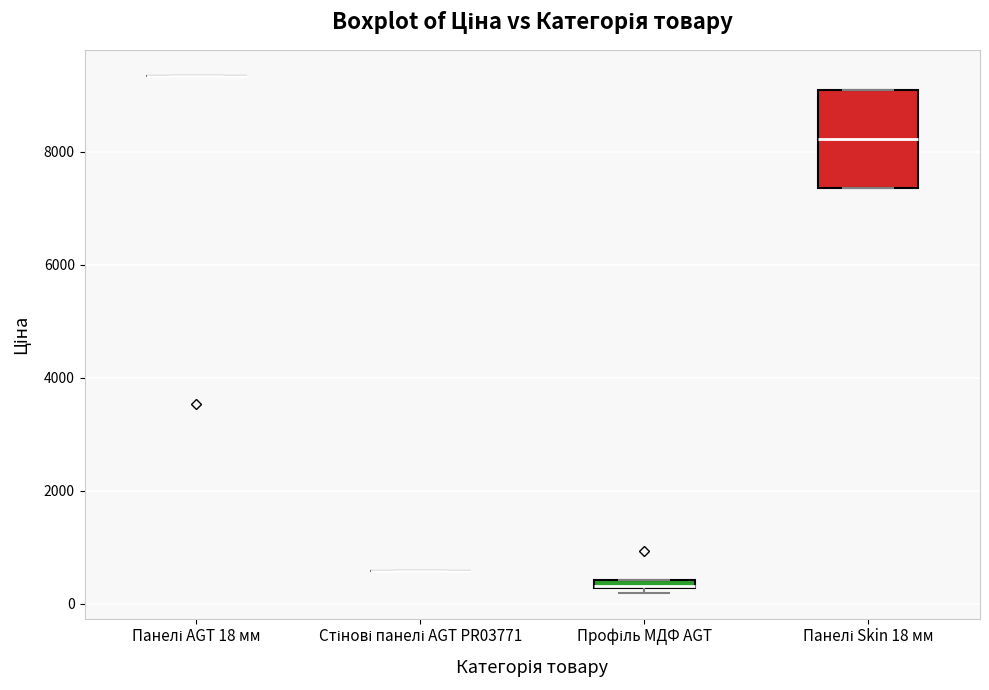

Which box is the tallest, from its lower edge to its upper edge?

Панелі Skin 18 мм